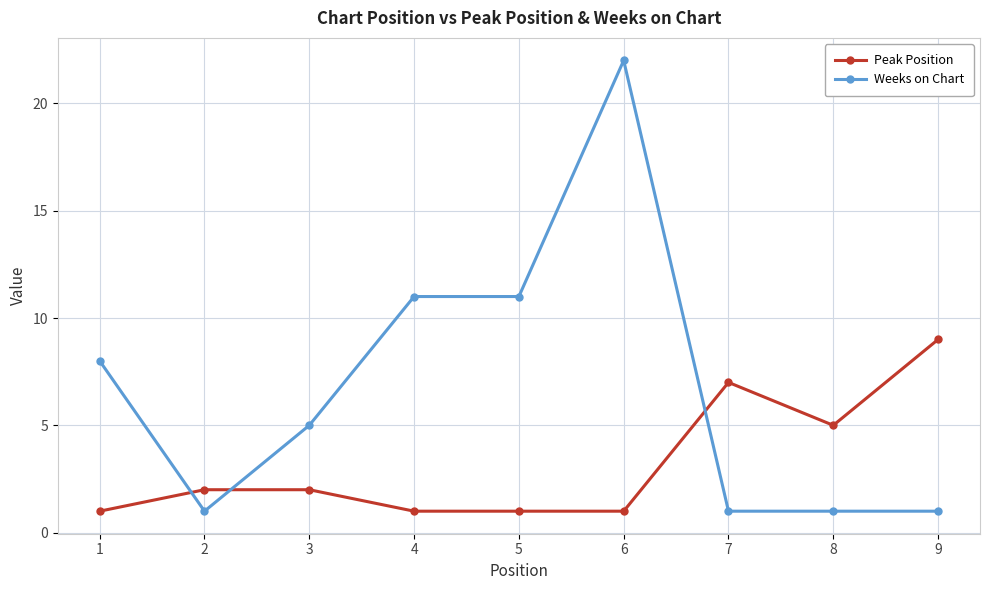

Reading left to right, what are all the values shown in this chart?

Peak Position: 1	2	2	1	1	1	7	5	9
Weeks on Chart: 8	1	5	11	11	22	1	1	1